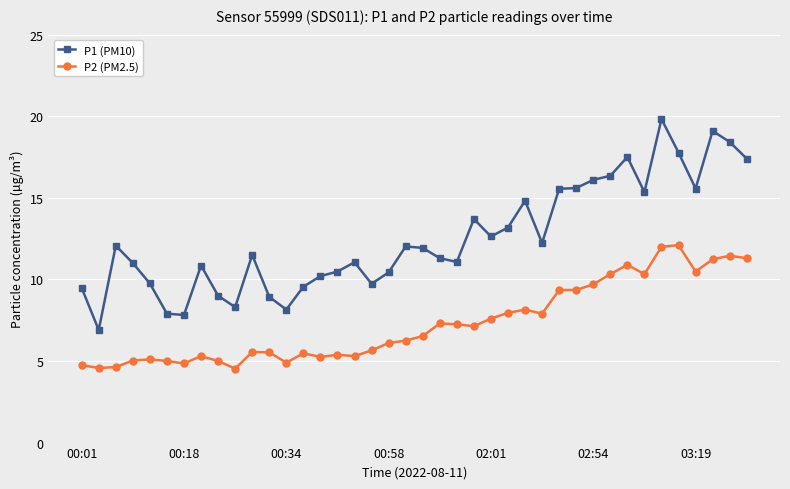

True or false: P2 (PM2.5) and P1 (PM10) intersect in this chart.

False